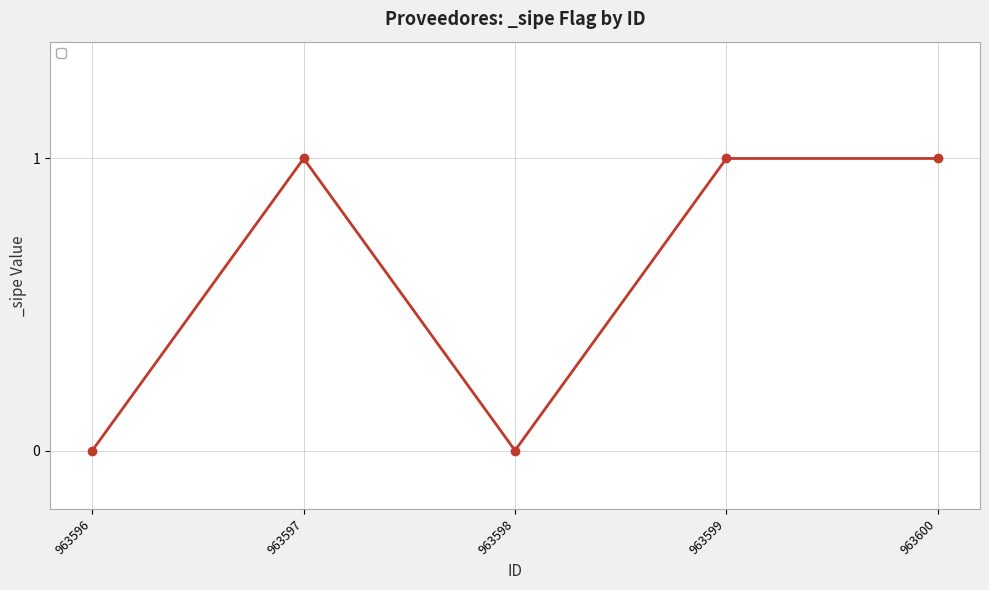

Count the number of data series in this chart.

1